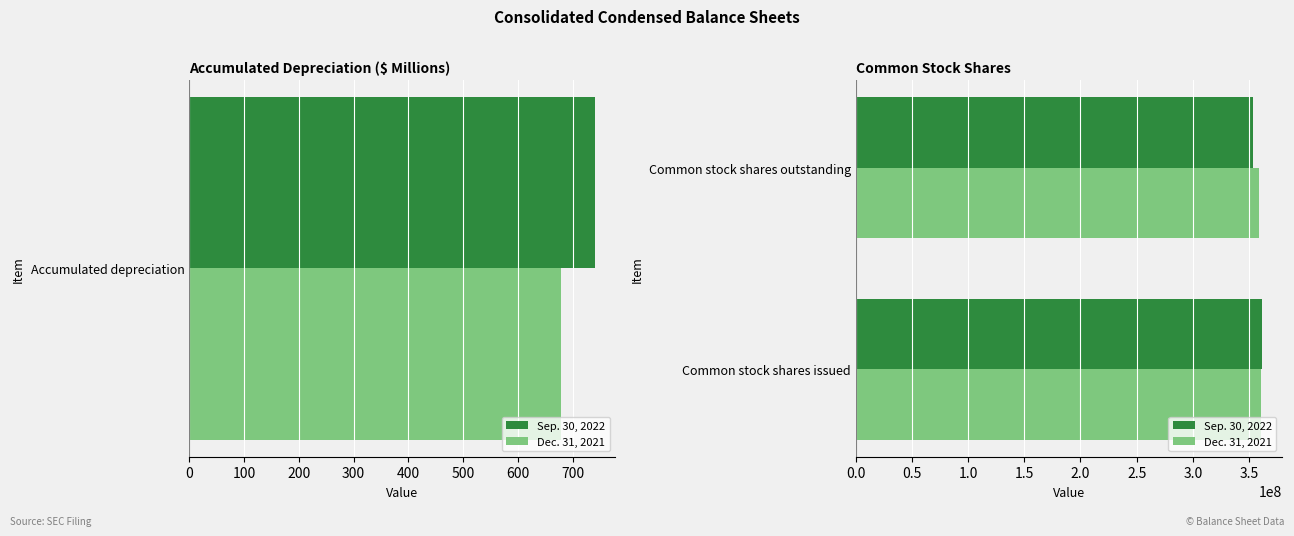

At Common stock shares issued, list the series in order from largest to smallest.

Sep. 30, 2022, Dec. 31, 2021